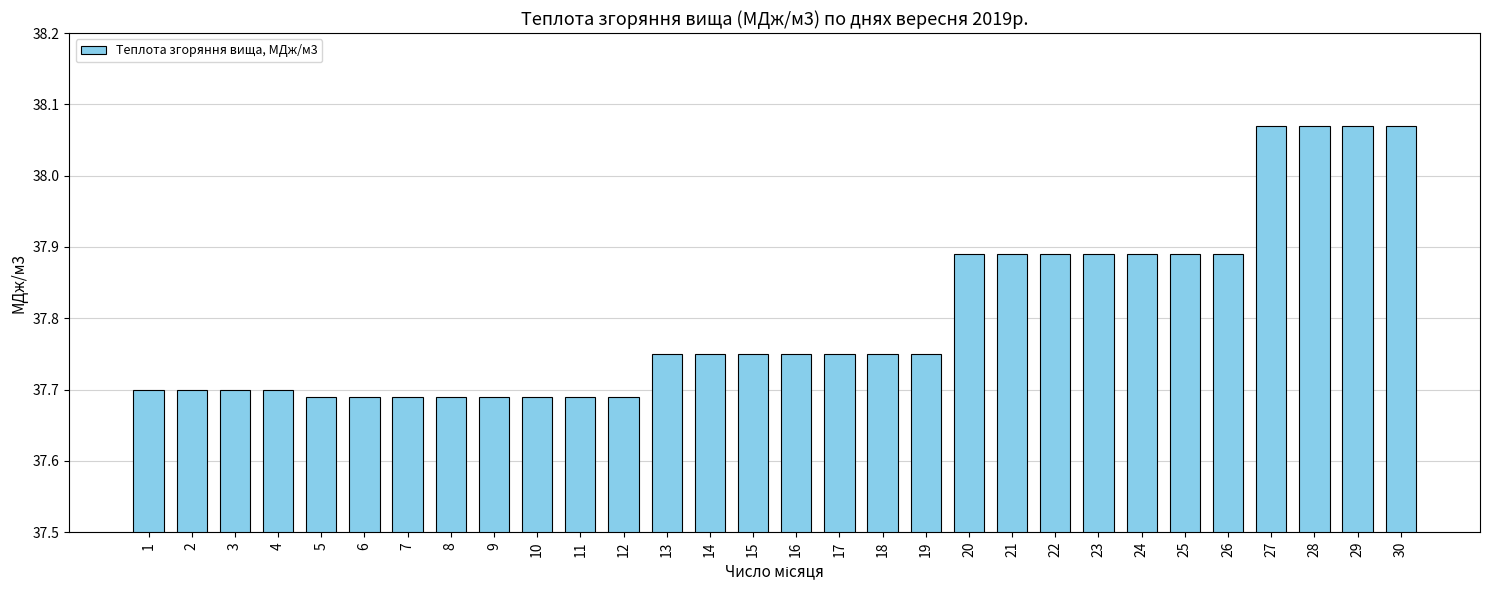

Which has a higher value, 21 or 9?

21